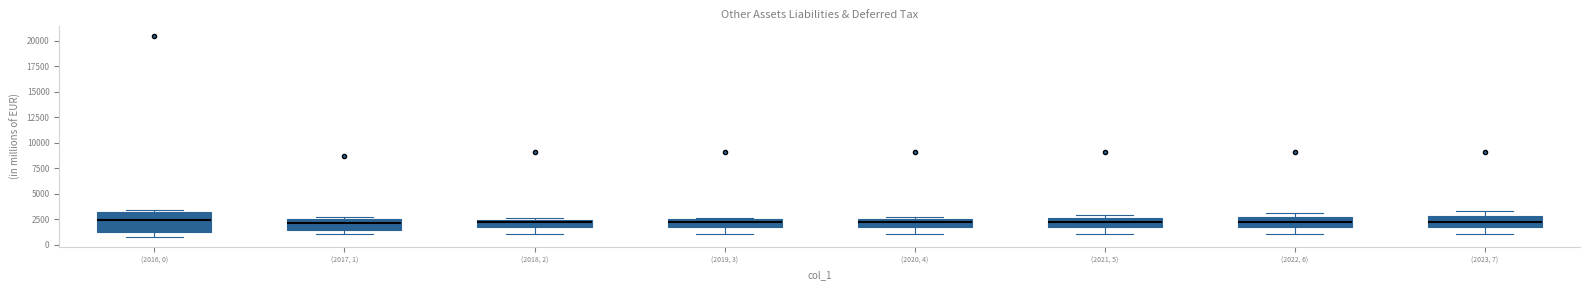

Which box is the tallest, from its lower edge to its upper edge?

(2016, 0)